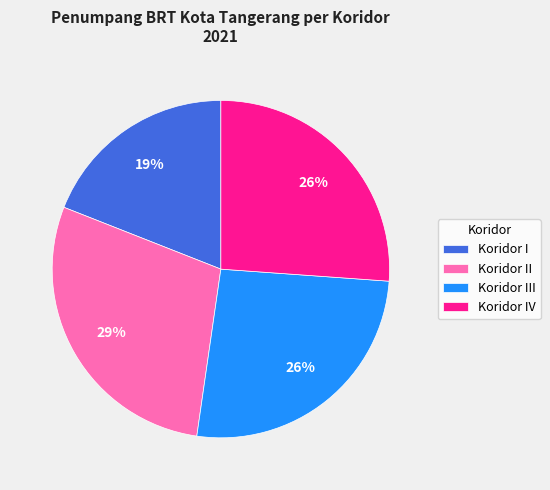

Does Koridor II represent more than half of the total?

No